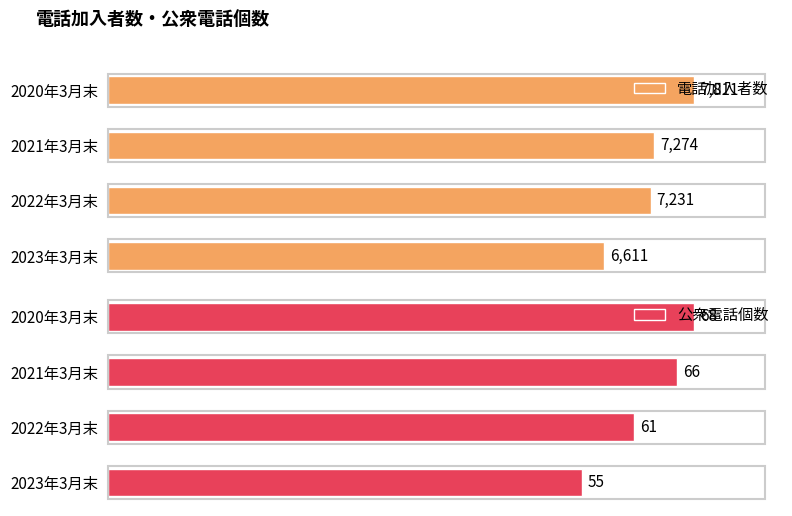

Reading left to right, list all the values displayed in this chart.

電話加入者数: 7811	7274	7231	6611
公衆電話個数: 68	66	61	55